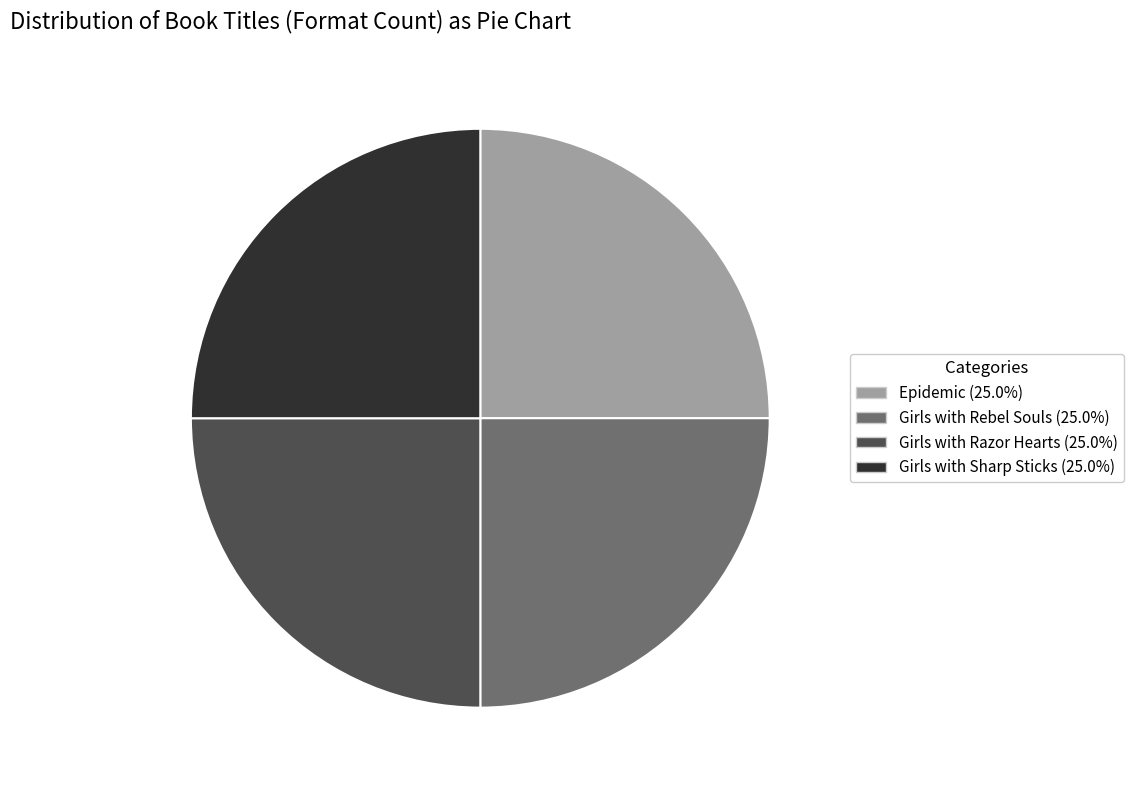

Count the number of slices in the pie.

4